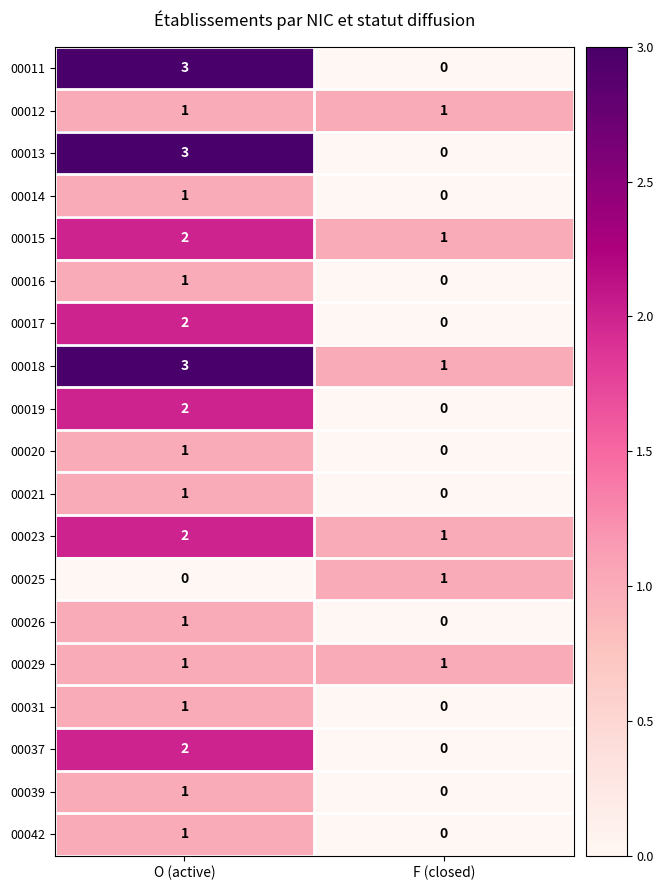

What is the highest value of the 00018 series?

3